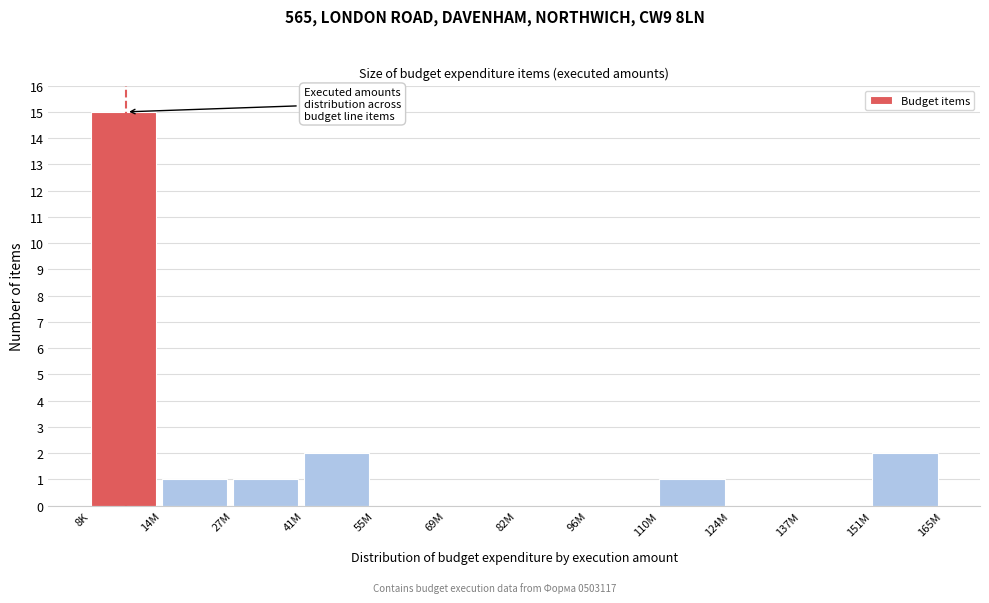

Reading left to right, list all the values displayed in this chart.

8K=15	14M=1	27M=1	41M=2	55M=0	69M=0	82M=0	96M=0	110M=1	124M=0	137M=0	151M=2